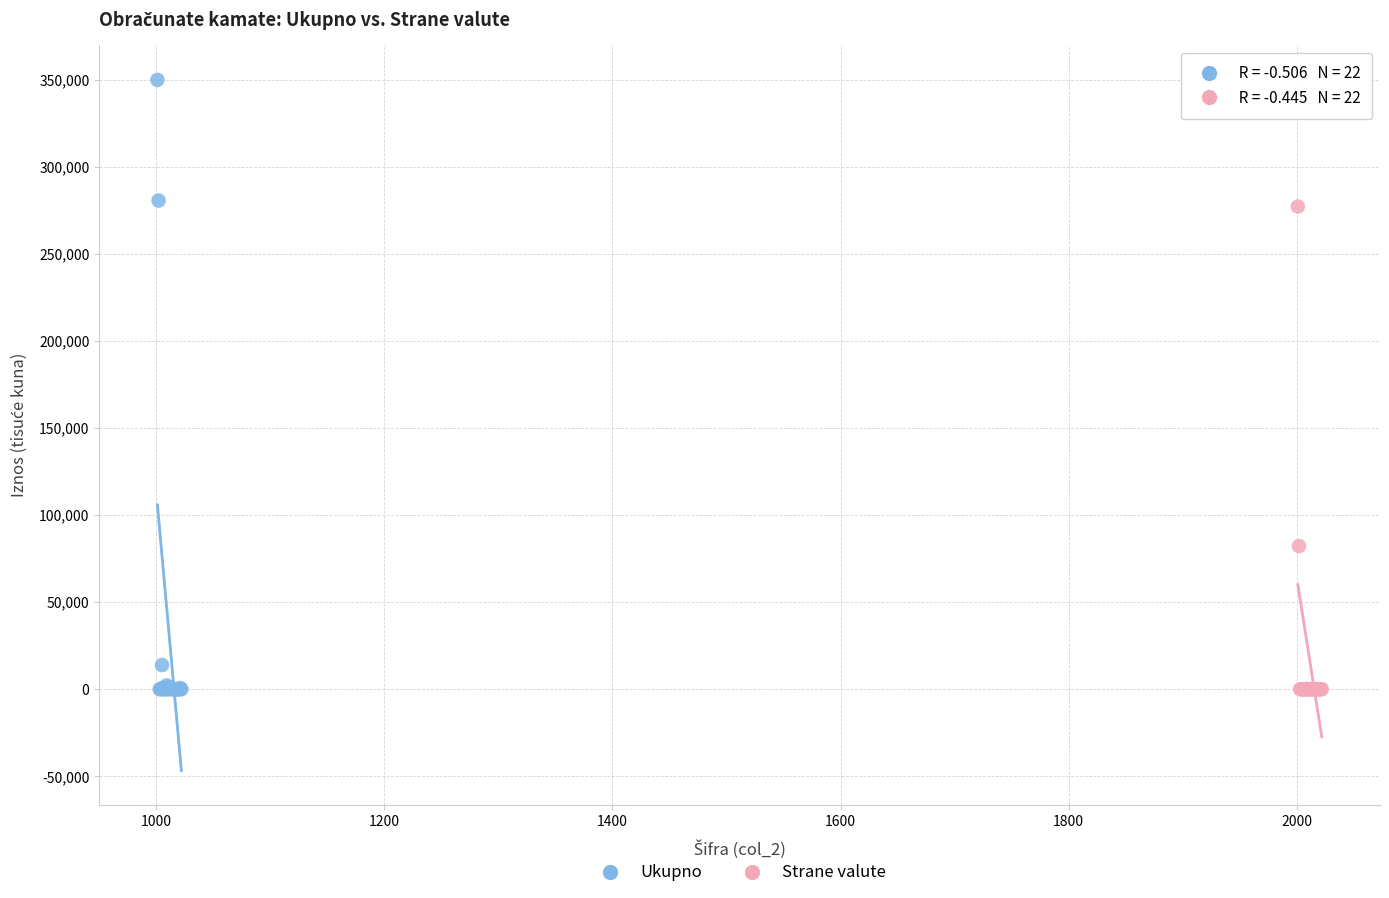

Which series has the widest spread of Y values?

Ukupno